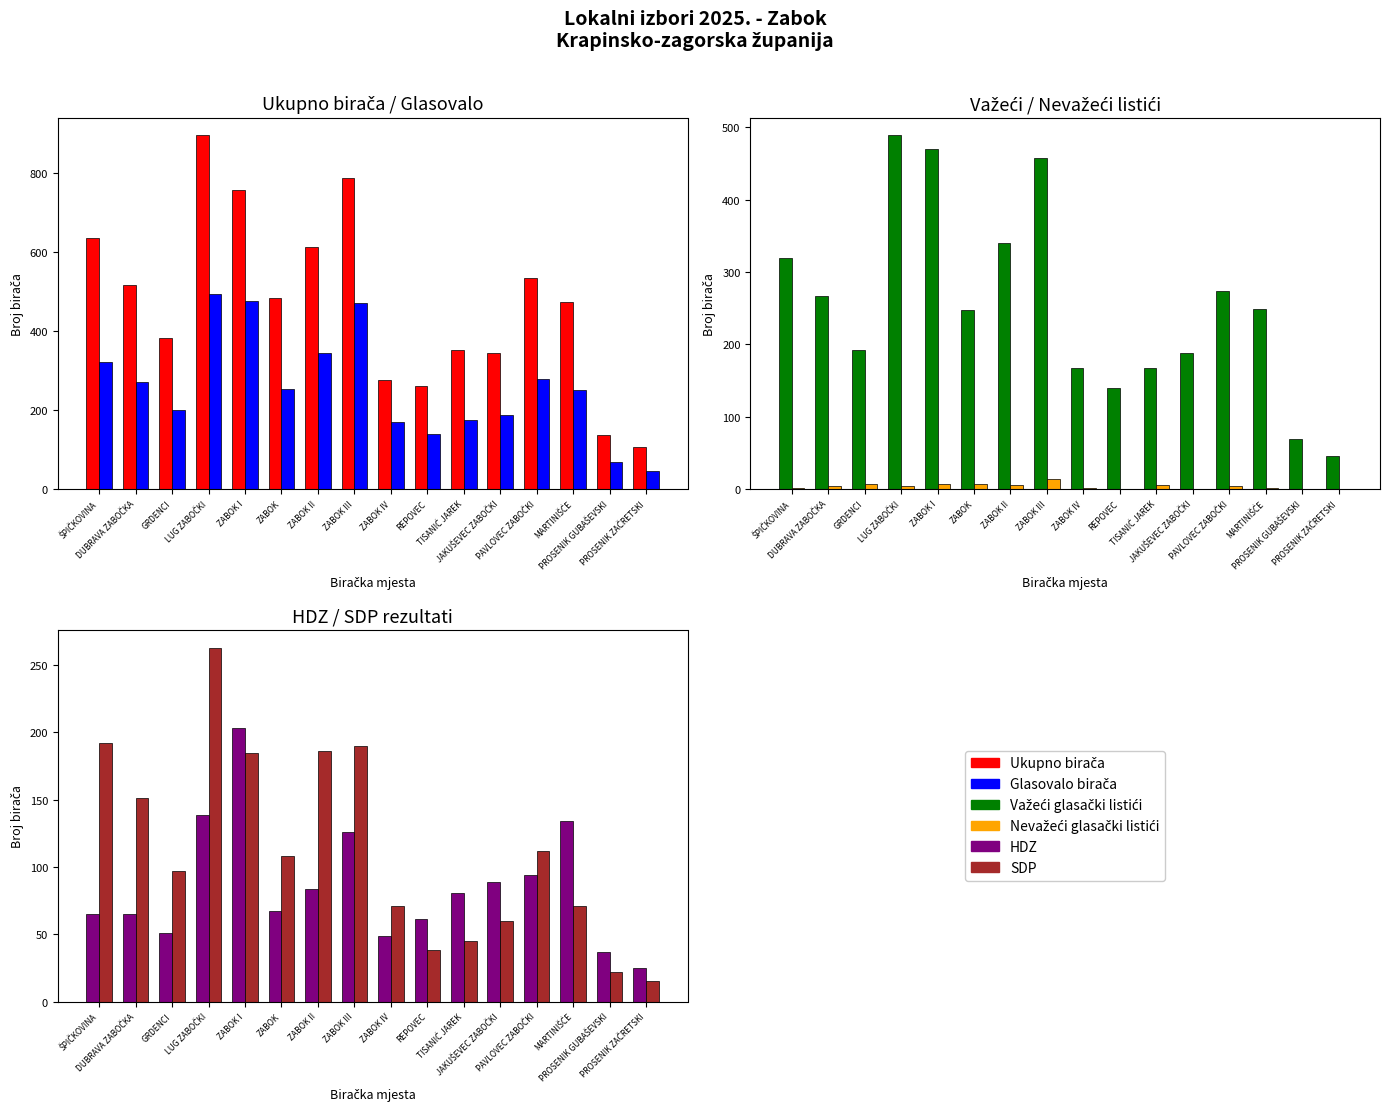

What is the average value of the HDZ series?

86